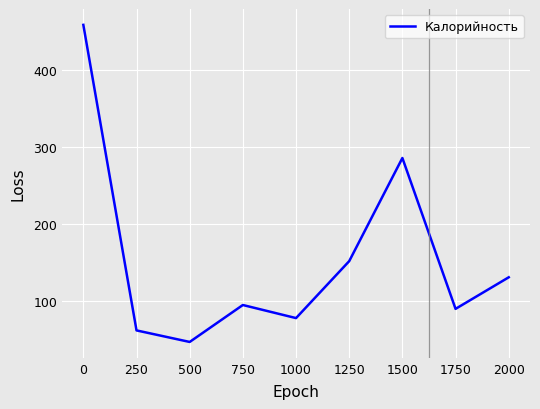

What is the change in value from 1750 to 2000?

+41